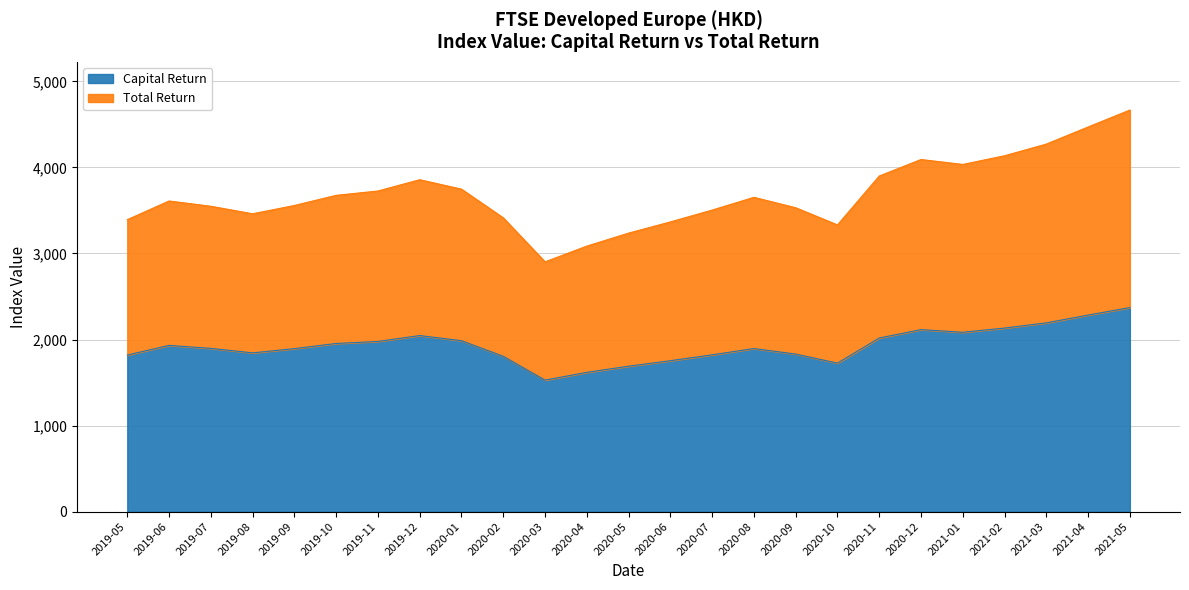

Which category has the highest value in the Total Return series?

2021-05